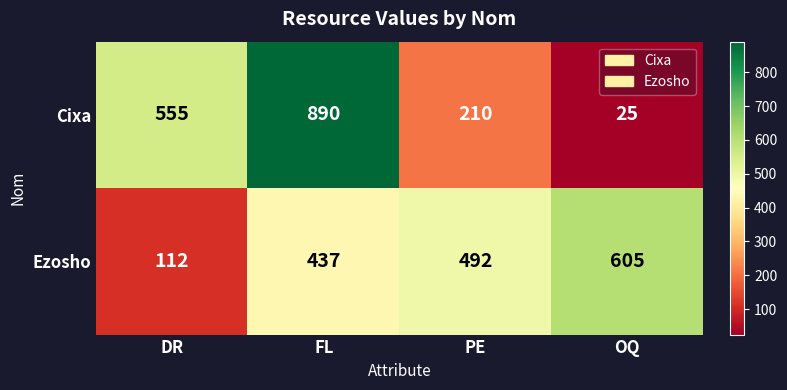

At which label is Ezosho closest to 358?

FL